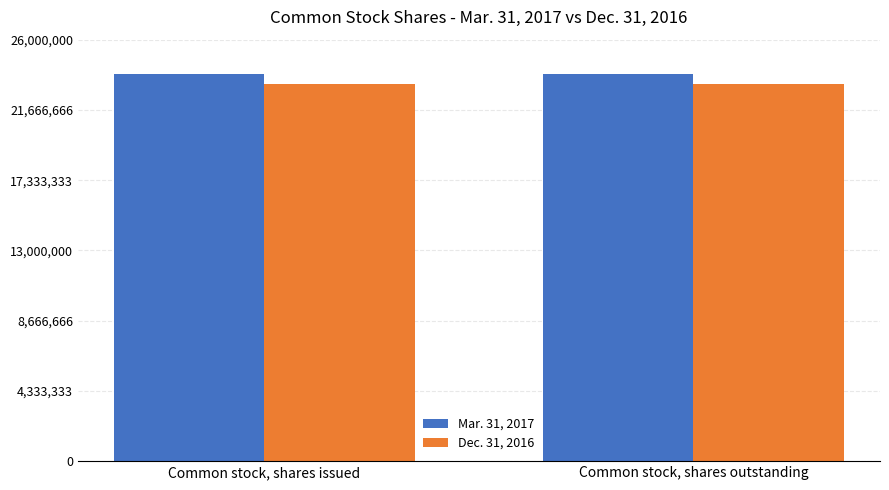

What are all the series names shown in the legend?

Mar. 31, 2017, Dec. 31, 2016